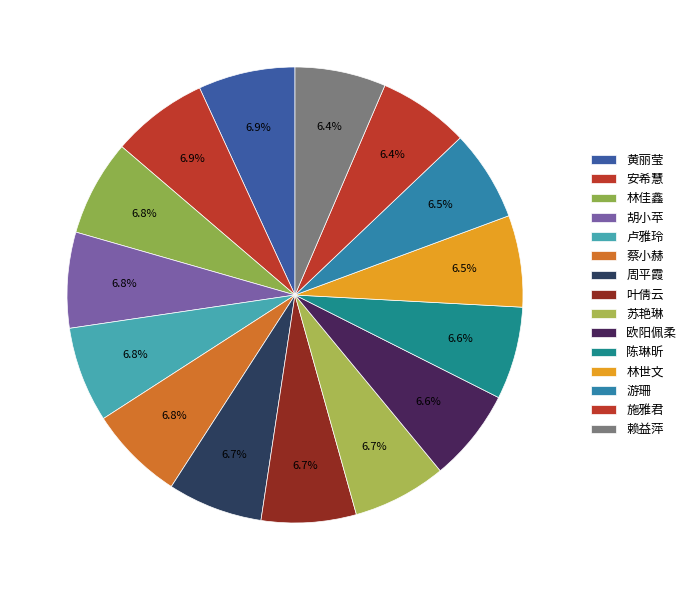

Combined, do 陈琳昕 and 赖益萍 account for over 50%?

No